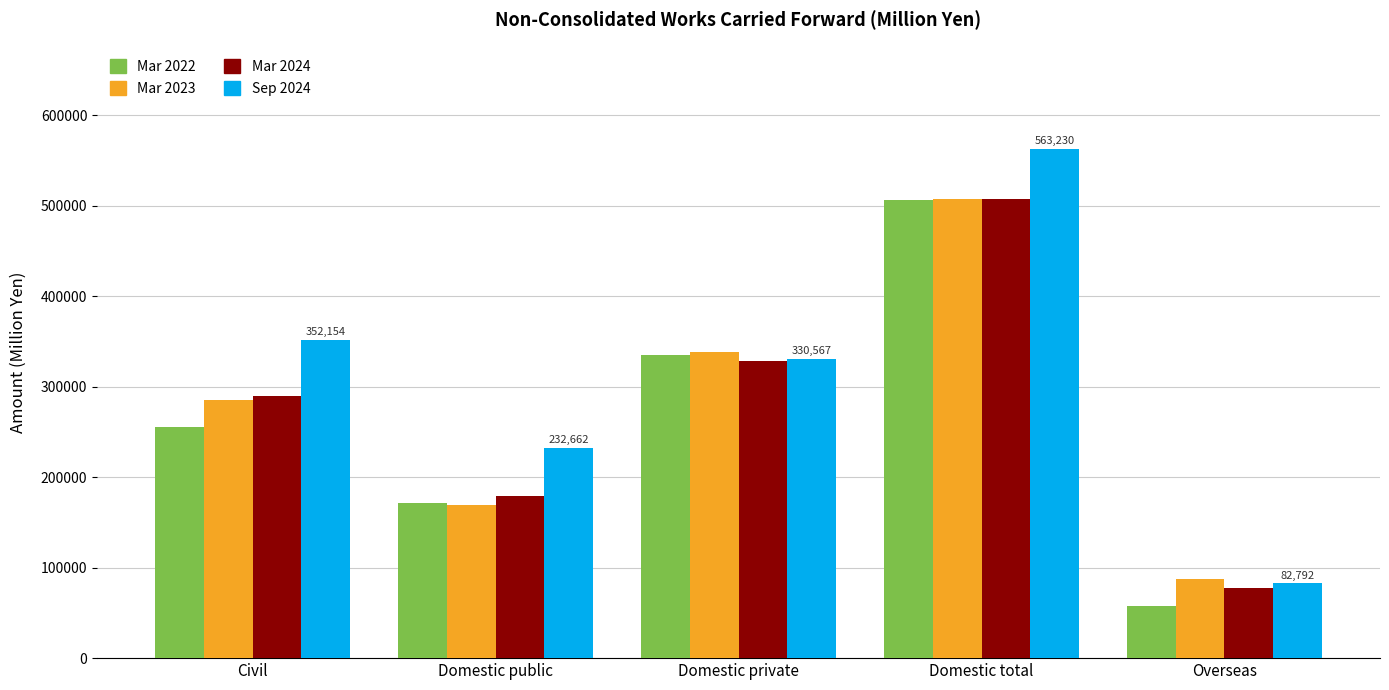

What is the label of the 3rd bar from the right?

Domestic private